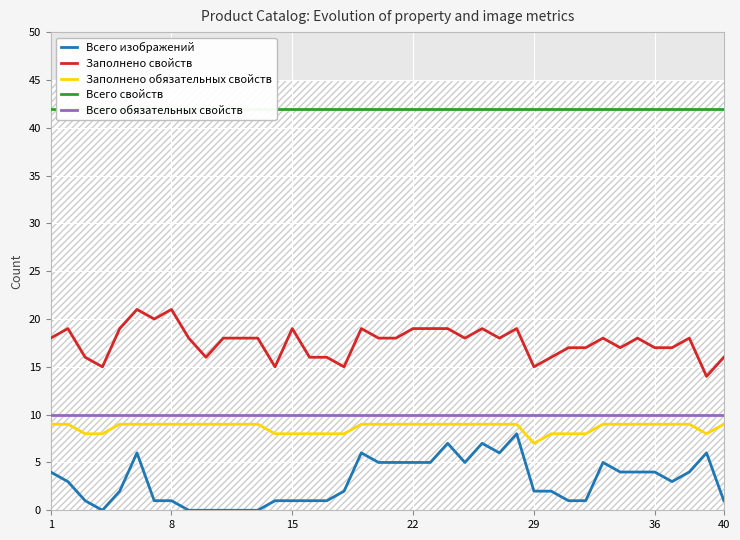

Does the chart display data point markers on the line(s)?

No